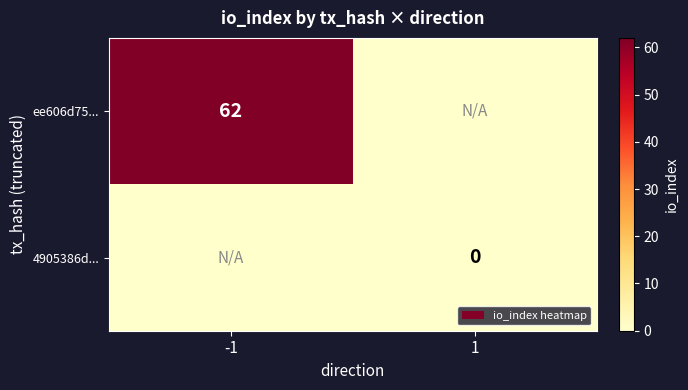

What is the total value across all series at 1?

-1